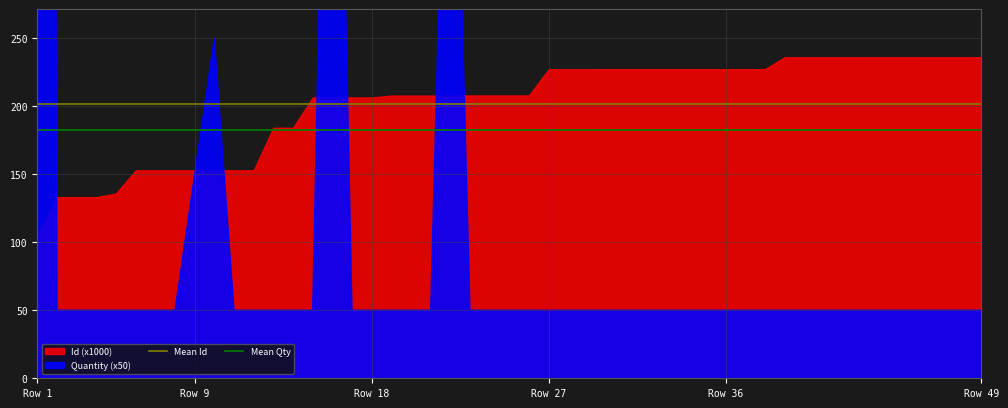

Which category has the lowest value in the Mean Qty series?

Row 1